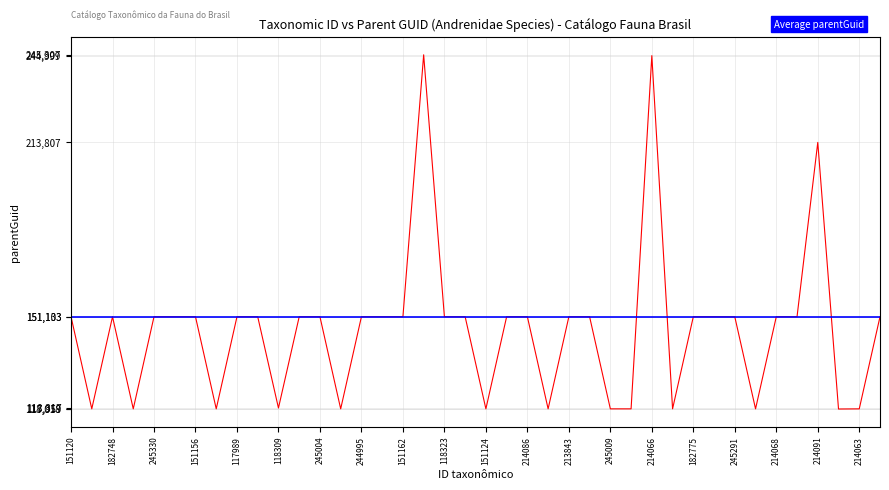

The chart shows a value of 118018 at 245297. True or false?

True